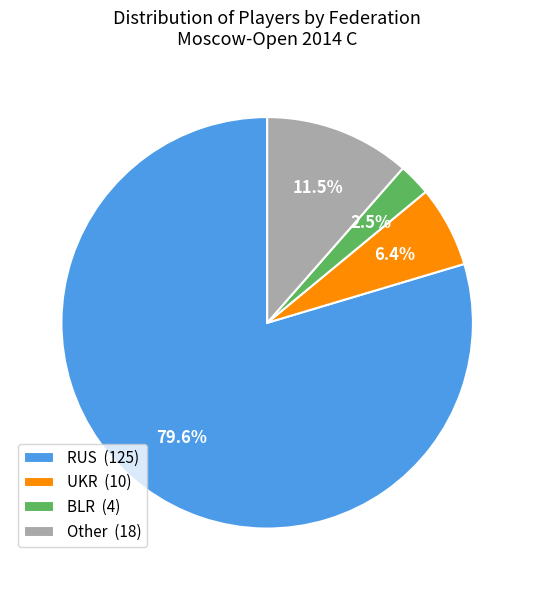

How many slices are in this pie chart?

4